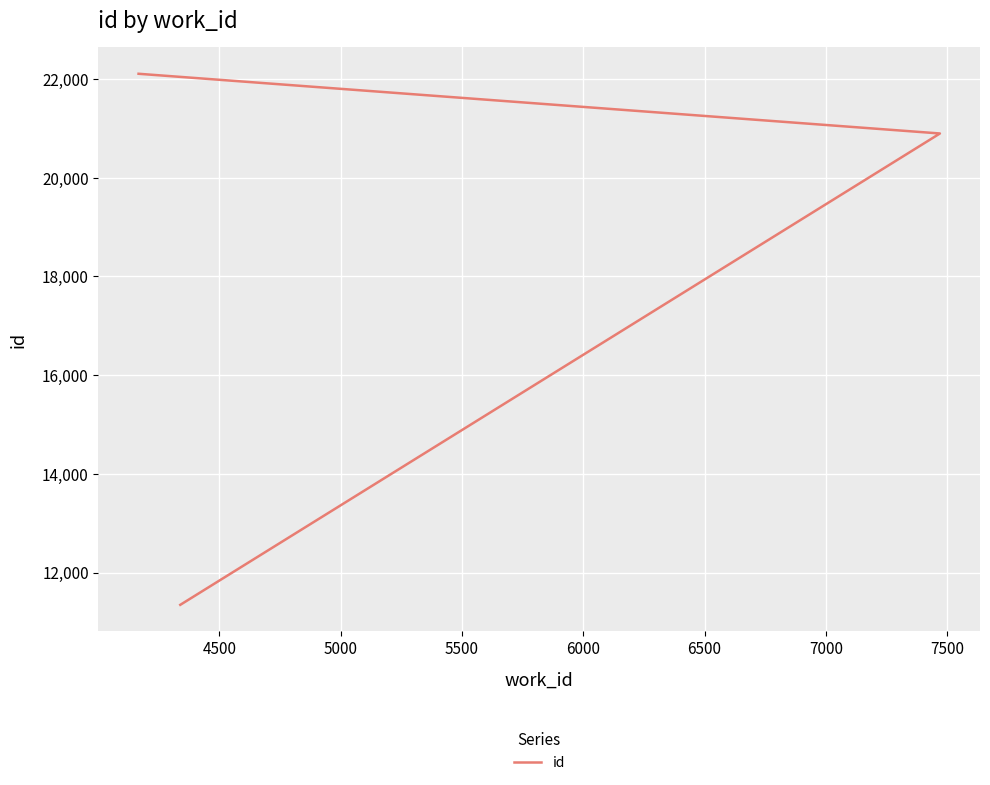

Count the number of categories in the chart.

3